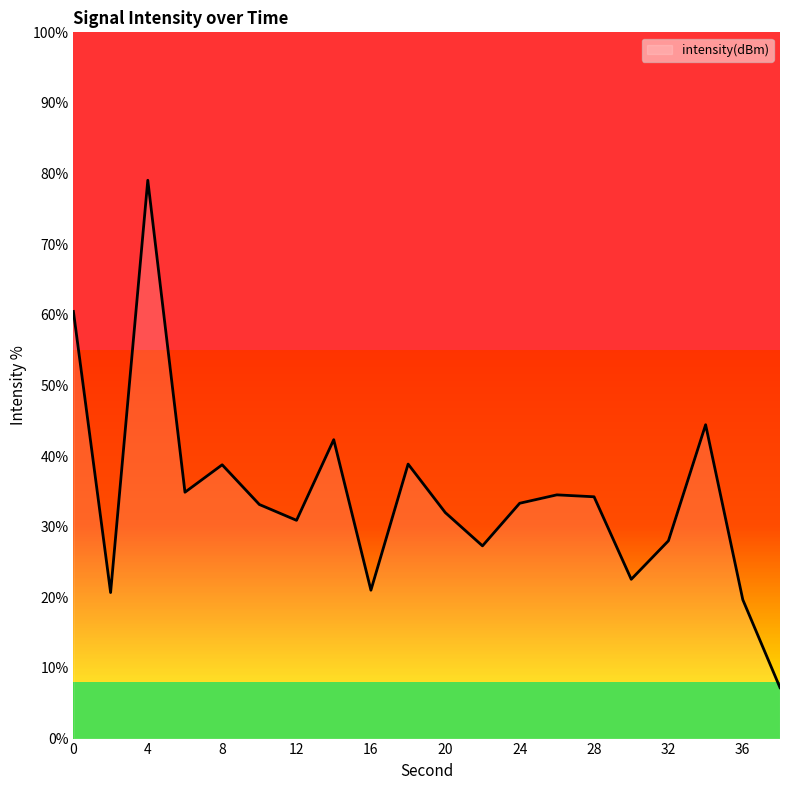

Does the chart display data point markers on the line(s)?

No